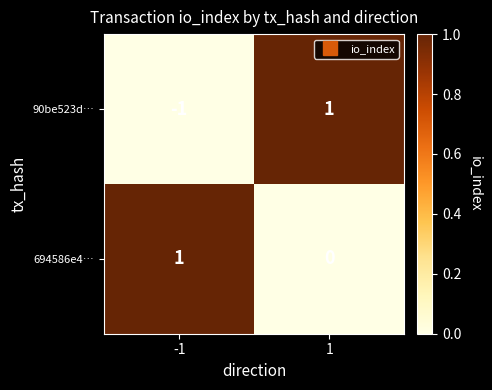

The value of 694586e4… at 1 is 0. True or false?

True